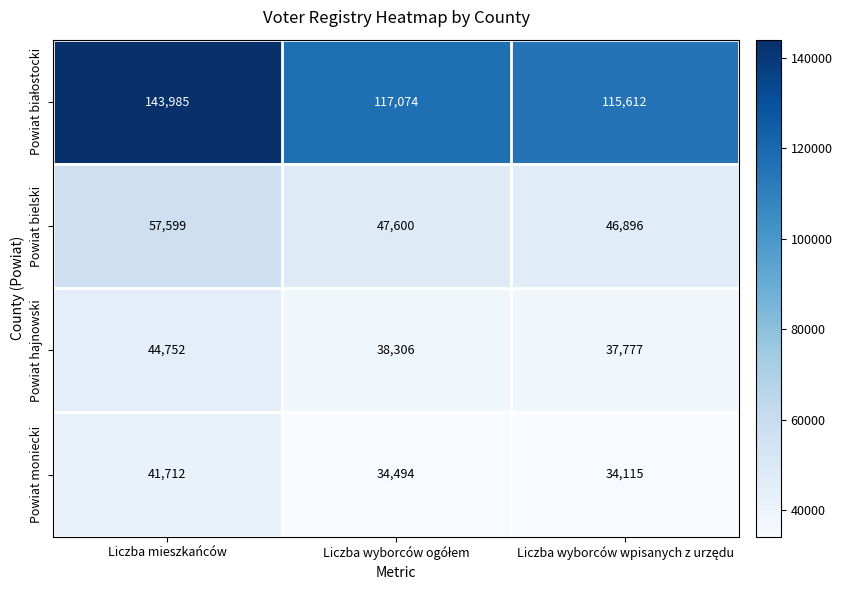

What is the difference between the maximum and minimum values in the Powiat hajnowski series?

6975